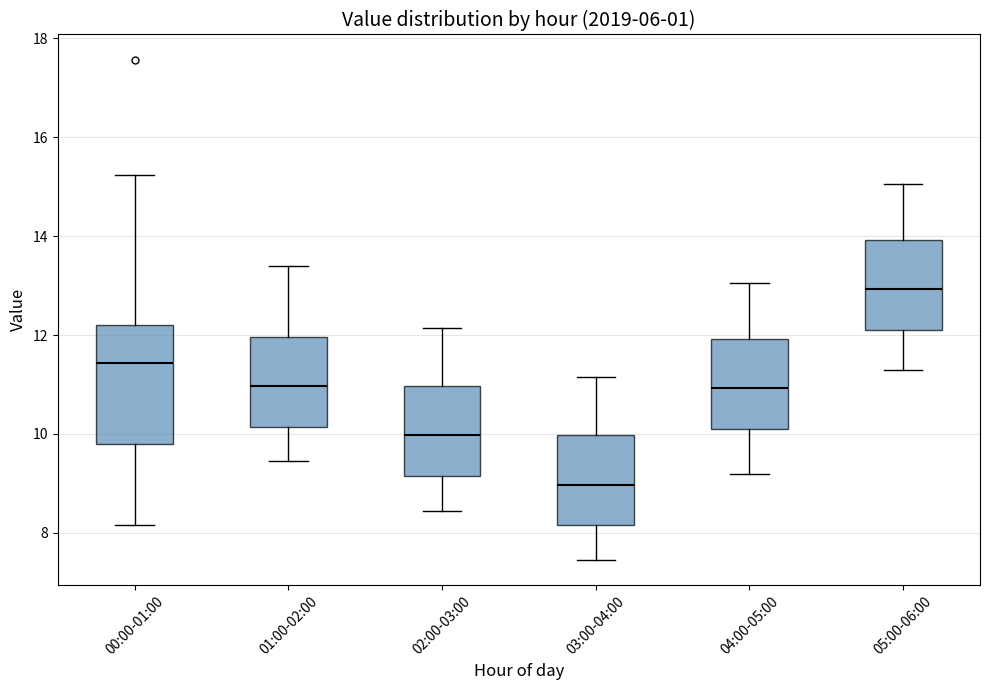

Where does the lower whisker of the box for 01:00-02:00 end on the y-axis? The values are not printed on the chart, so give them approximately, as read against the axis.

9.4